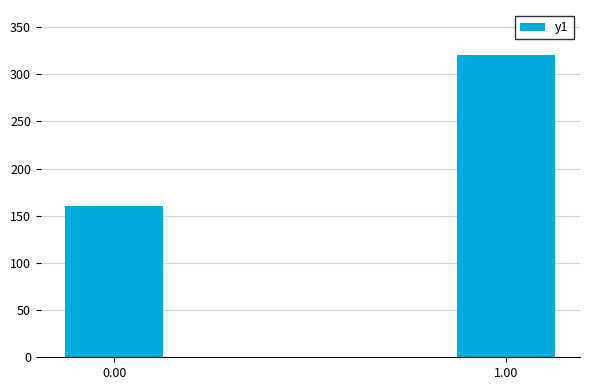

Rank the categories by value from highest to lowest.

1.00, 0.00